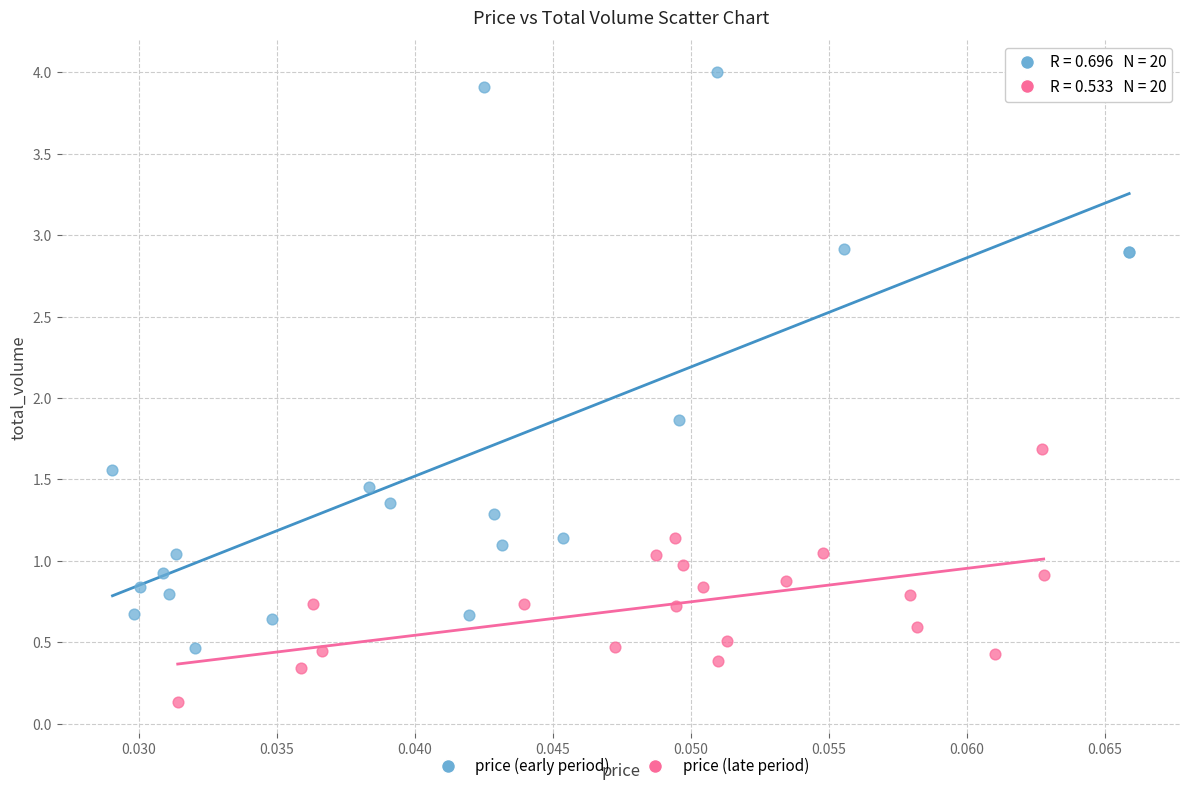

Which series reaches the minimum Y coordinate?

price (late period)